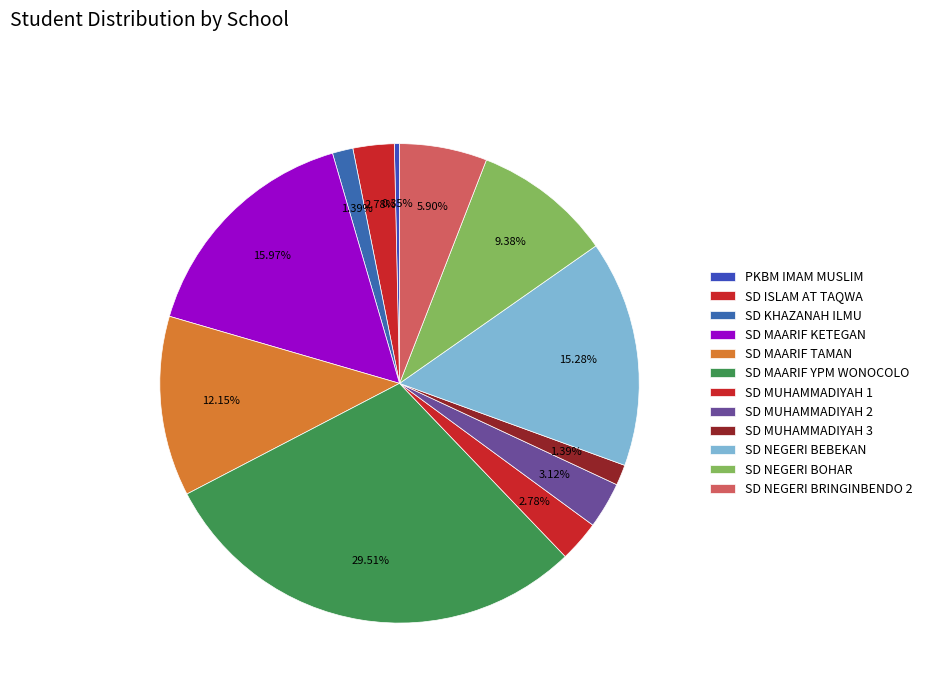

Which has a higher value, SD MAARIF TAMAN or SD MAARIF KETEGAN?

SD MAARIF KETEGAN